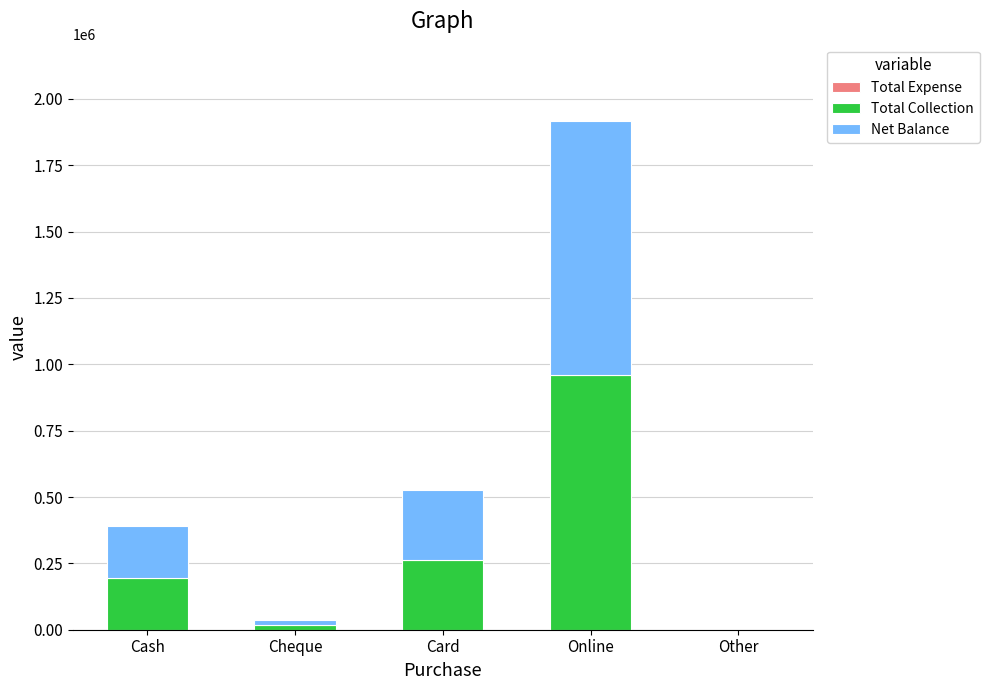

Is it true that Total Collection equals 196250 at Cash?

True